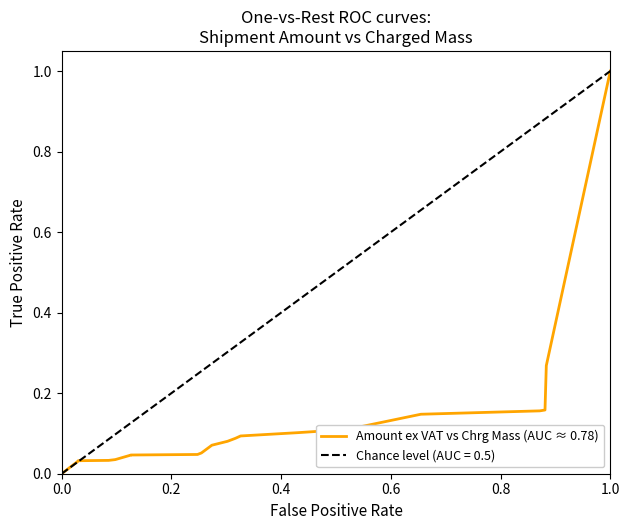

Does the chart have visible grid lines?

No